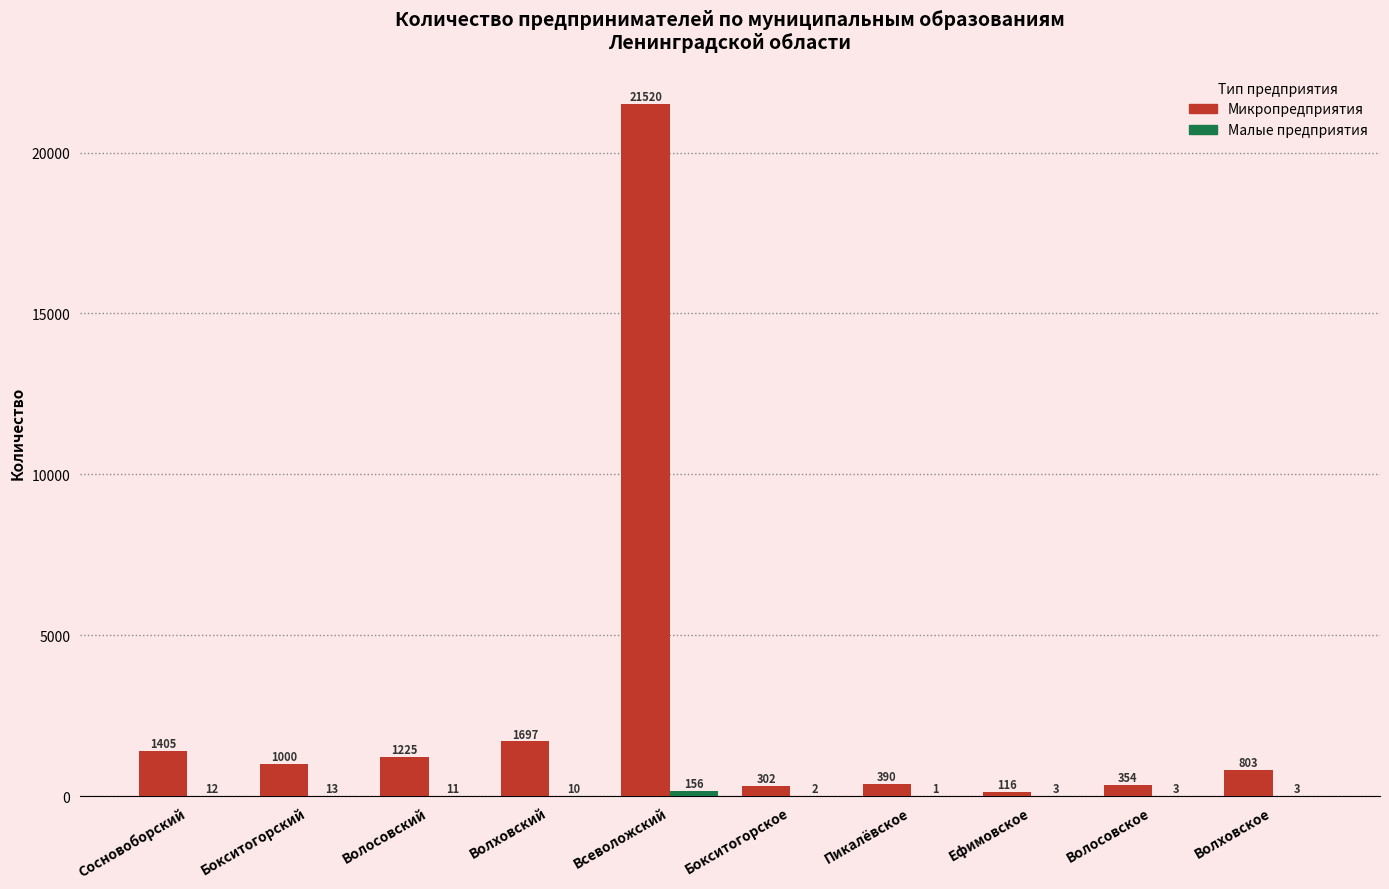

How many distinct data groups are displayed?

2